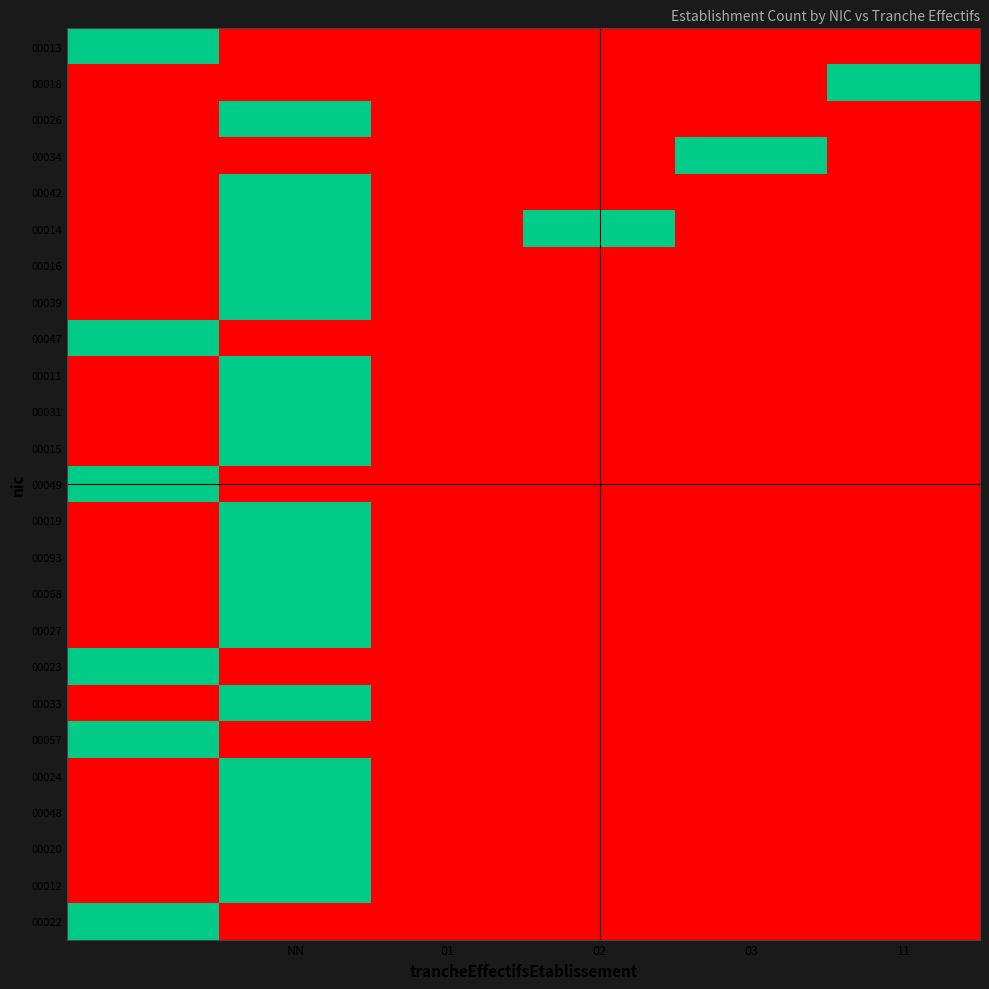

At how many categories does at least one series exceed 0?

5